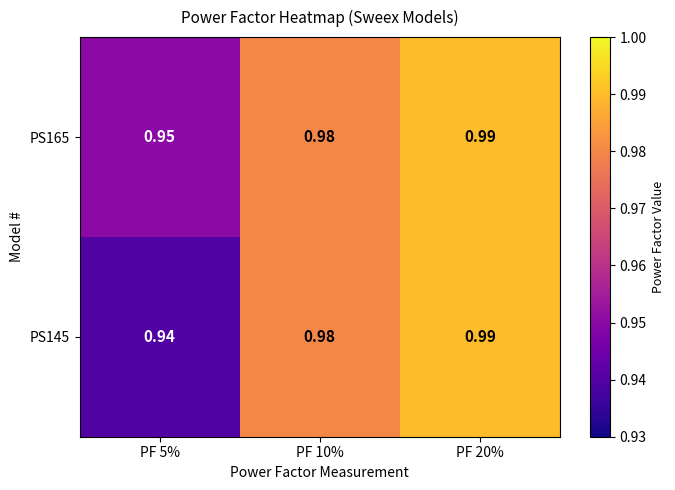

Is the value of PS165 at PF 5% greater than the value of PS145 at PF 5%?

Yes